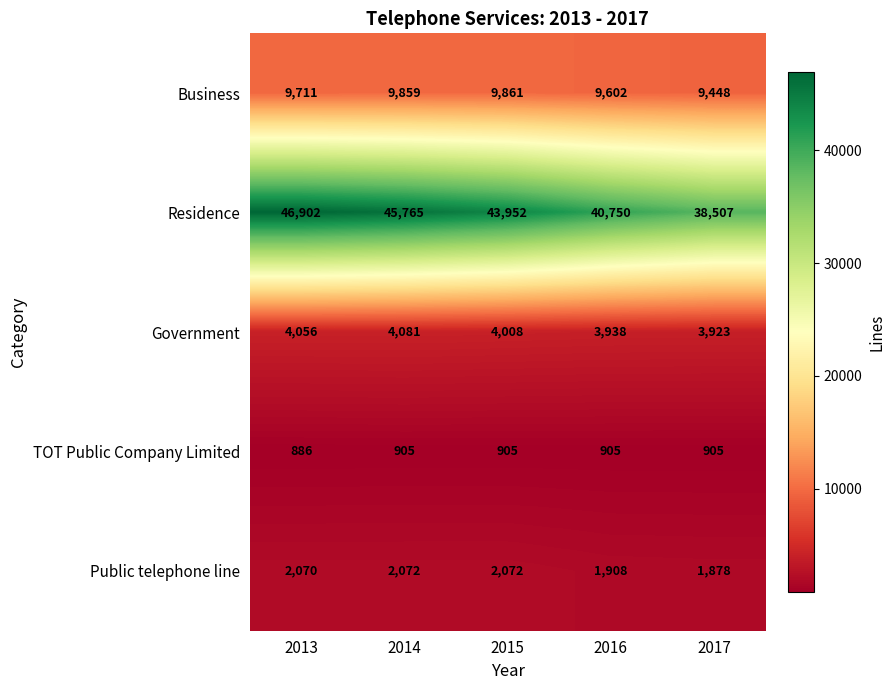

Rank the series at 2015 from lowest to highest value.

TOT Public Company Limited, Public telephone line, Government, Business, Residence